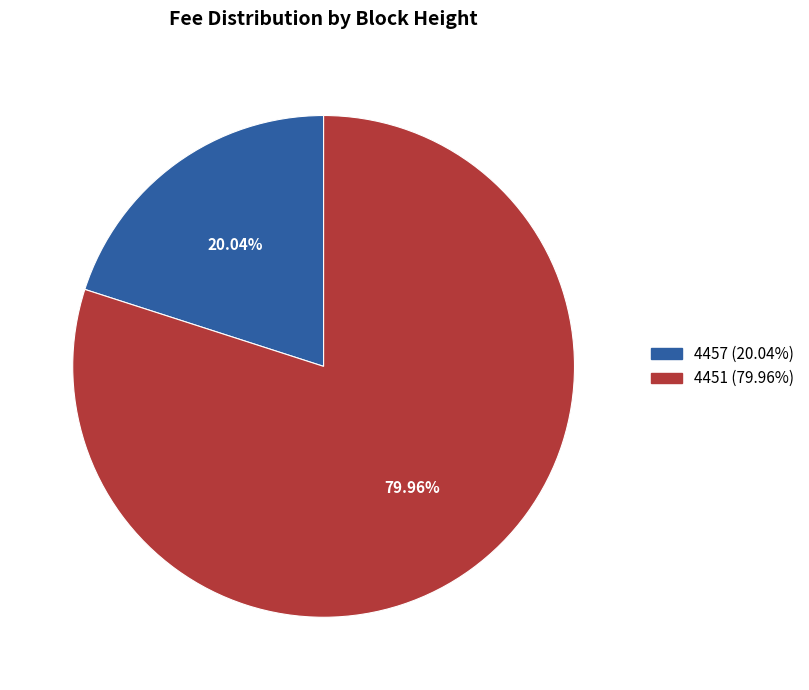

Is it true that 4457 is 8% of the pie?

False